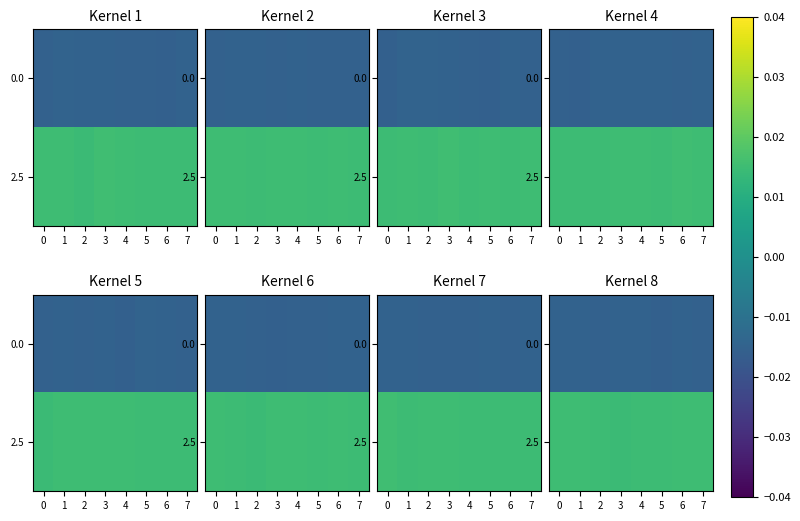

List the series in order of their peak value, highest first.

2.5, 0.0